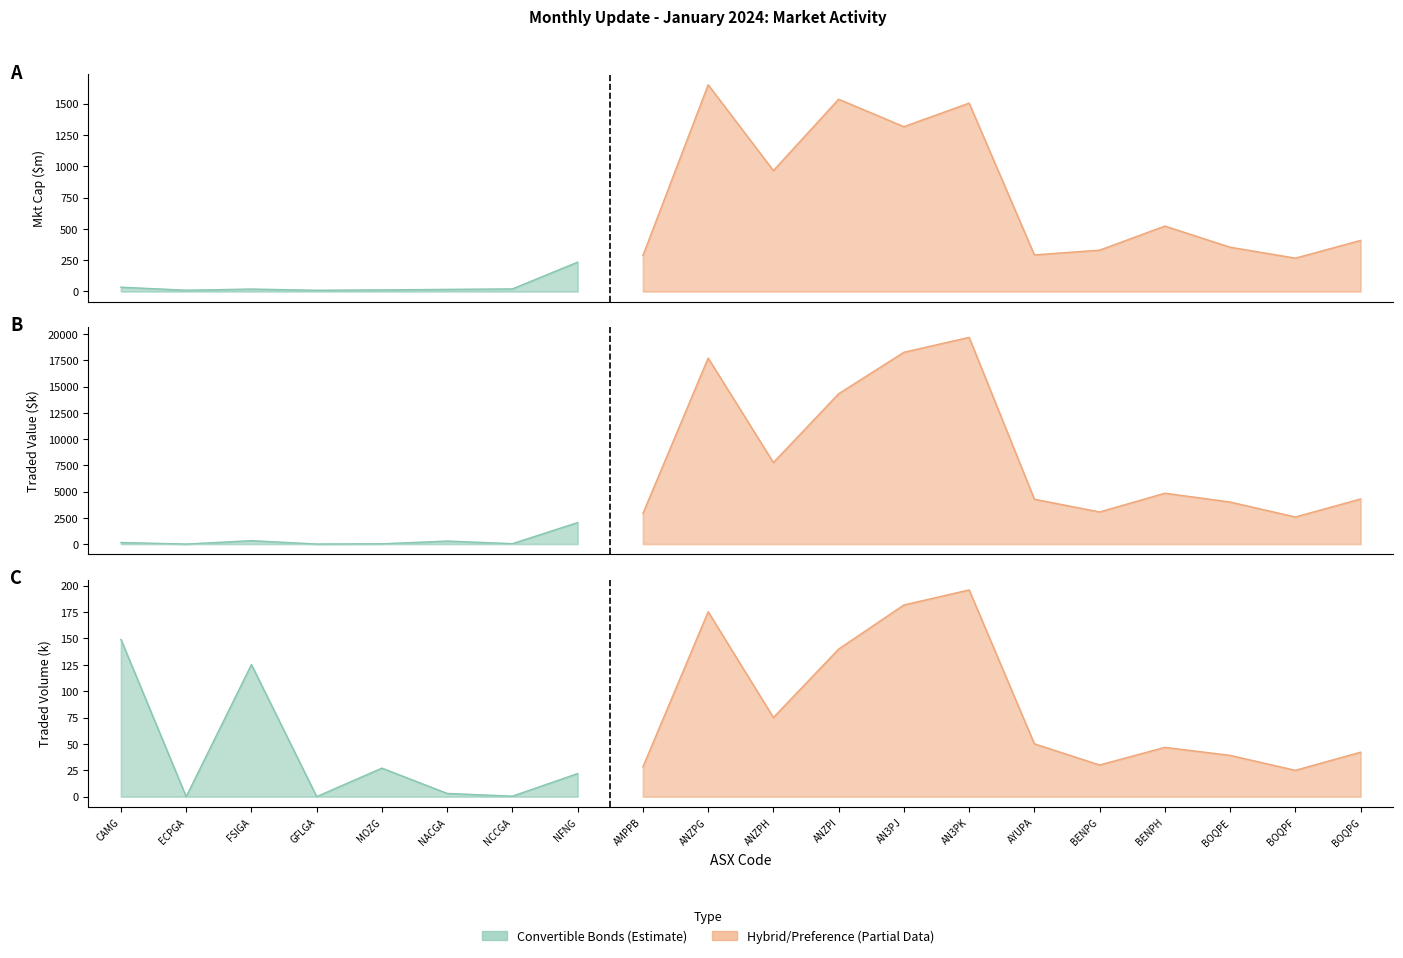

Reading left to right, what are all the values shown in this chart?

Mkt Cap ($m): 34.2	10.1	19.2	9.6	12.6	16.7	20.4	234.5	287.4	1651.2	966.0	1536.0	1316.8	1504.8	292.3	330.2	522.5	353.9	266.4	408.0
Traded Value ($k): 145.4	0.0	323.9	0.0	23.5	285.2	37.8	2047.8	2920.3	17722.2	7768.4	14322.5	18275.0	19695.5	4274.7	3058.1	4846.5	4004.4	2578.5	4296.5
Traded Volume (k): 149.1	0.0	125.2	0.0	27.0	3.0	0.4	21.9	28.2	175.3	75.0	139.9	181.7	196.0	50.1	30.0	46.7	39.1	24.9	42.1